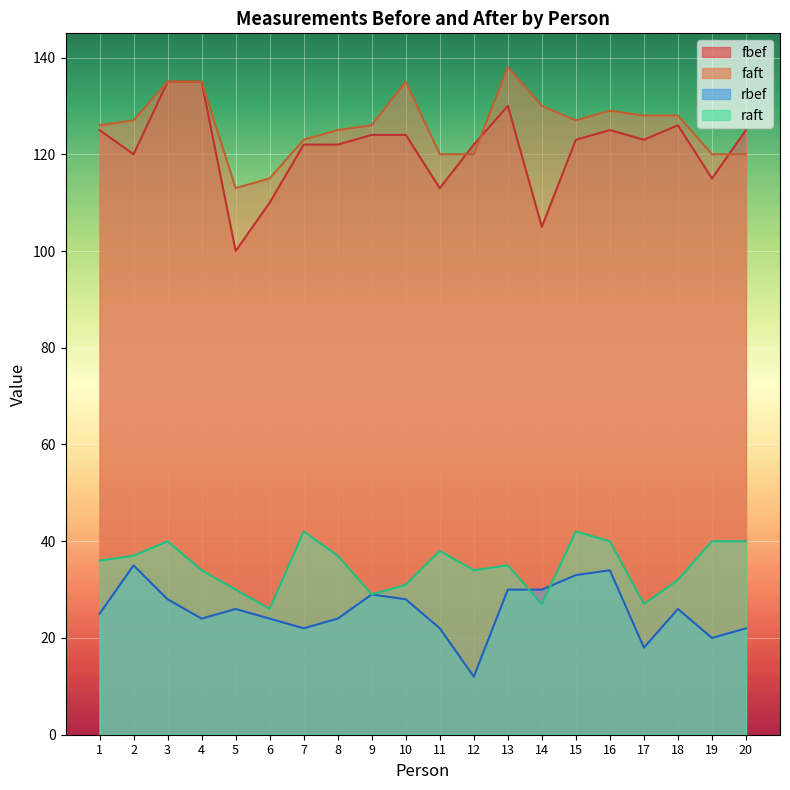

At which label is faft closest to 125?

8